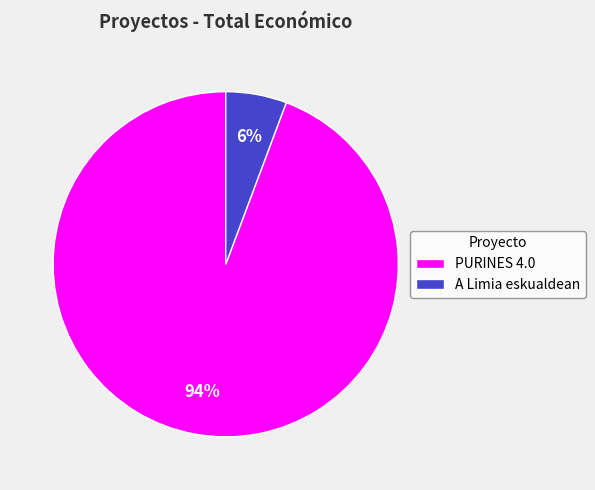

Rank the categories by value from highest to lowest.

PURINES 4.0, A Limia eskualdean